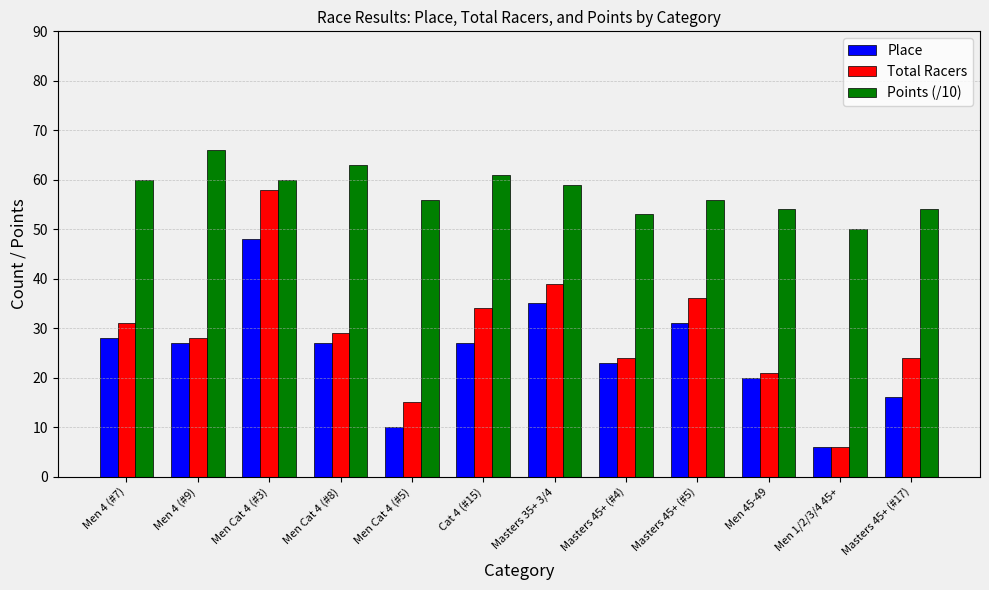

What is the spread (max minus min) of values at Masters 45+ (#5)?

25